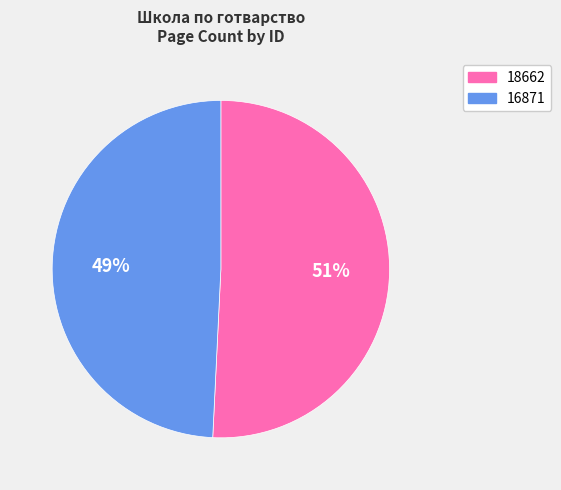

Is 18662 the majority of the pie?

Yes